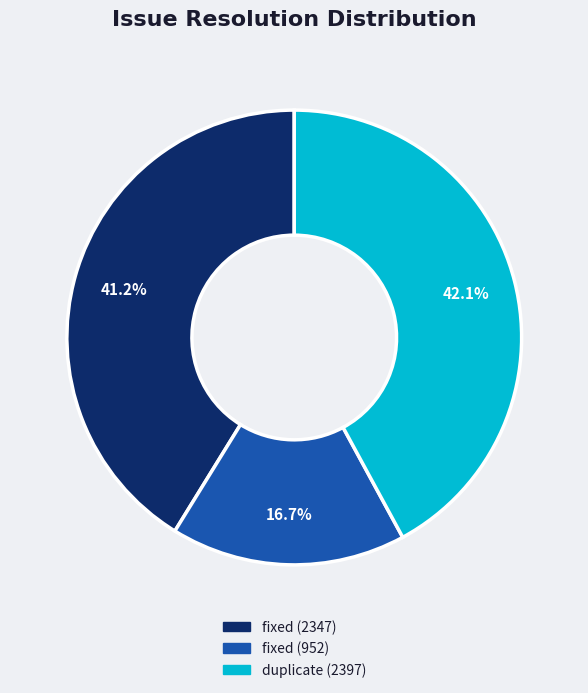

Is there any slice that represents more than half of the pie?

No